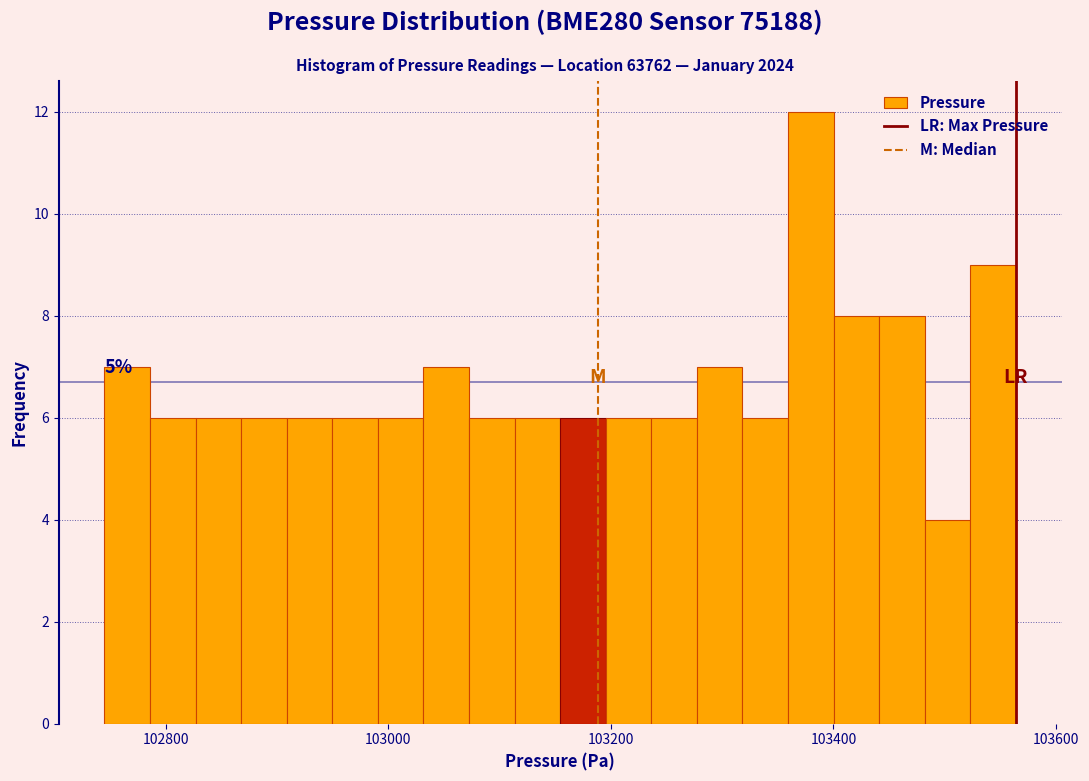

Around what value on the x-axis is the tallest bar? Give the approximate position of its centre, as read against the axis.

103380